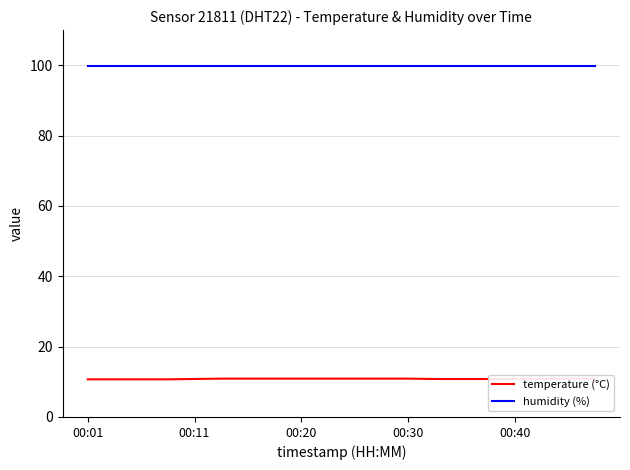

What are all the series names shown in the legend?

temperature (°C), humidity (%)